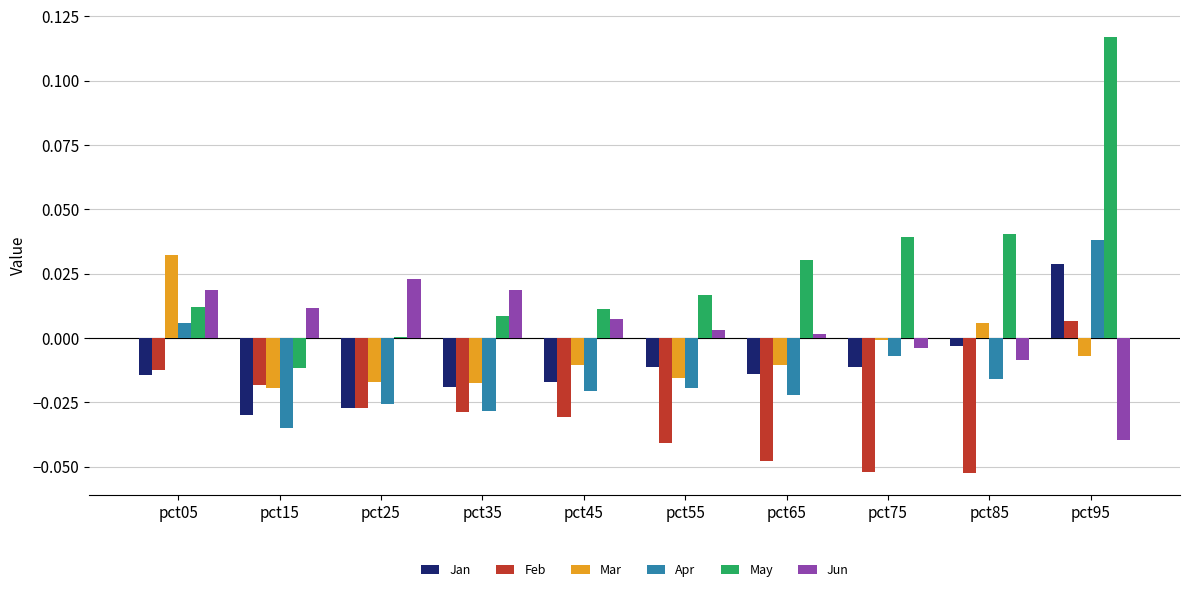

At which label does Apr first exceed 0?

pct05